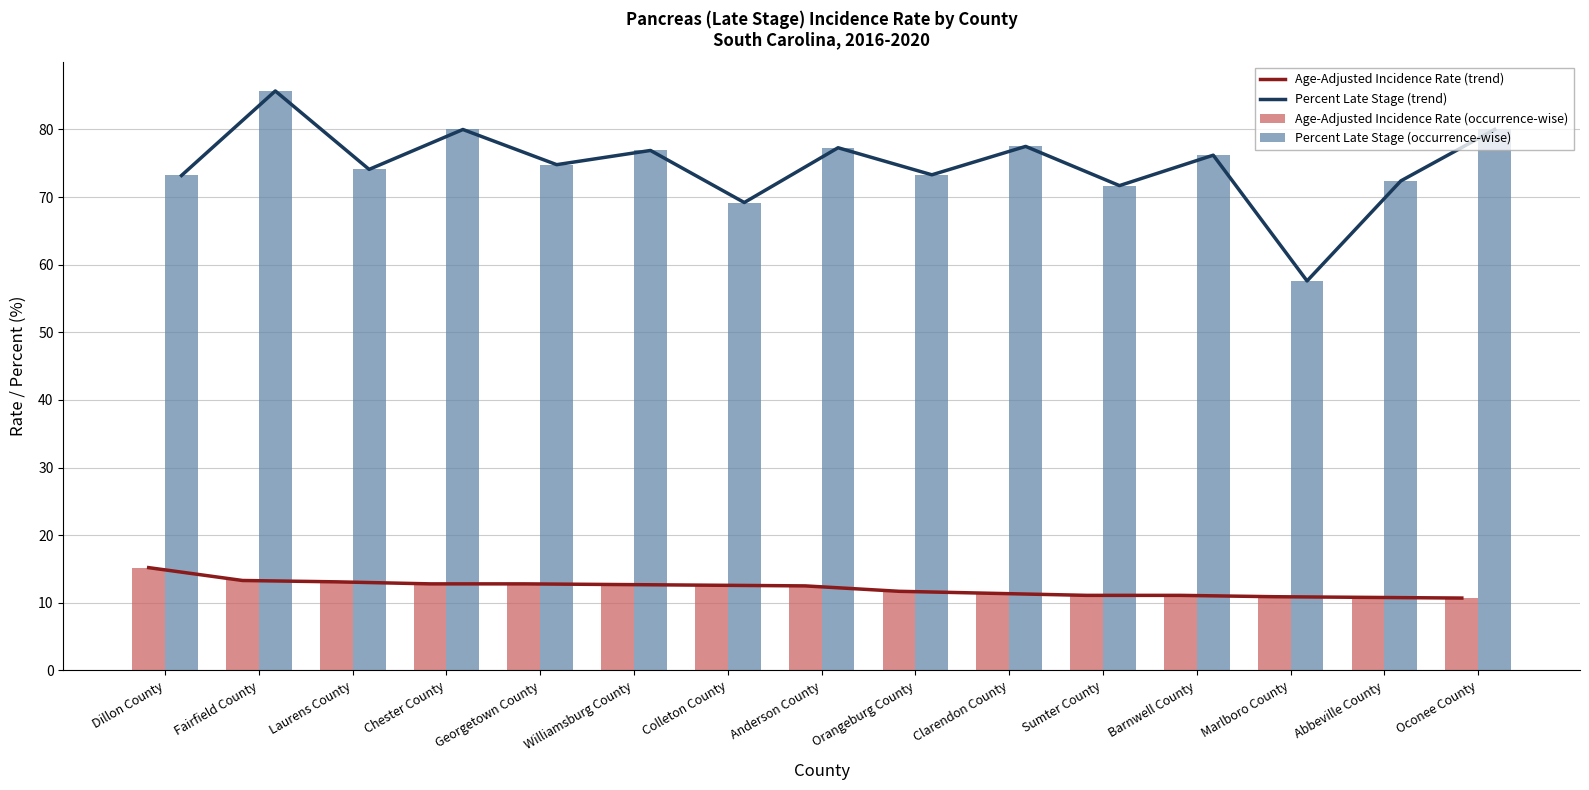

At which label is Percent Late Stage (occurrence-wise) closest to 71?

Sumter County